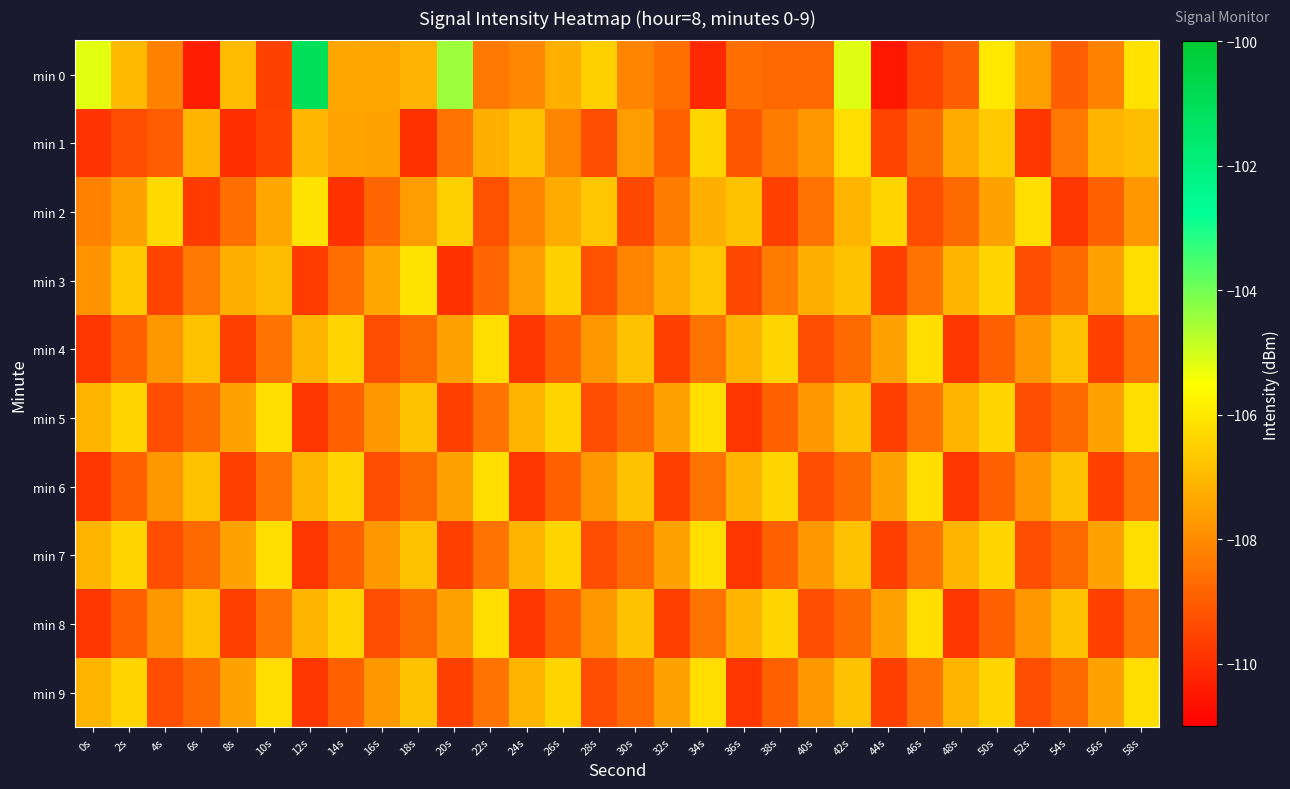

Reading left to right, list all the values displayed in this chart.

min 0: 0s=-105.2	2s=-107.0	4s=-108.2	6s=-110.3	8s=-106.9	10s=-109.6	12s=-101.0	14s=-107.4	16s=-107.4	18s=-107.1	20s=-104.4	22s=-108.4	24s=-108.1	26s=-107.2	28s=-106.5	30s=-108.1	32s=-108.6	34s=-110.1	36s=-108.6	38s=-108.8	40s=-108.8	42s=-105.2	44s=-110.5	46s=-109.5	48s=-108.9	50s=-106.0	52s=-107.6	54s=-108.9	56s=-108.2	58s=-106.1
min 1: 0s=-109.9	2s=-109.3	4s=-109.0	6s=-107.1	8s=-109.9	10s=-109.6	12s=-107.1	14s=-107.5	16s=-107.5	18s=-109.9	20s=-108.5	22s=-107.2	24s=-106.8	26s=-108.1	28s=-109.3	30s=-107.6	32s=-108.9	34s=-106.4	36s=-109.1	38s=-108.3	40s=-107.7	42s=-106.2	44s=-109.5	46s=-108.7	48s=-107.3	50s=-106.6	52s=-109.8	54s=-108.4	56s=-107.1	58s=-106.9
min 2: 0s=-108.2	2s=-107.5	4s=-106.3	6s=-109.7	8s=-108.6	10s=-107.4	12s=-106.1	14s=-109.9	16s=-108.8	18s=-107.6	20s=-106.5	22s=-109.2	24s=-108.1	26s=-107.3	28s=-106.7	30s=-109.4	32s=-108.3	34s=-107.2	36s=-106.8	38s=-109.6	40s=-108.5	42s=-107.1	44s=-106.4	46s=-109.3	48s=-108.7	50s=-107.5	52s=-106.2	54s=-109.8	56s=-108.9	58s=-107.7
min 3: 0s=-107.8	2s=-106.6	4s=-109.5	6s=-108.4	8s=-107.2	10s=-106.9	12s=-109.7	14s=-108.6	16s=-107.4	18s=-106.1	20s=-109.9	22s=-108.8	24s=-107.6	26s=-106.5	28s=-109.2	30s=-108.1	32s=-107.3	34s=-106.7	36s=-109.4	38s=-108.3	40s=-107.2	42s=-106.8	44s=-109.6	46s=-108.5	48s=-107.1	50s=-106.4	52s=-109.3	54s=-108.7	56s=-107.5	58s=-106.2
min 4: 0s=-109.8	2s=-108.9	4s=-107.7	6s=-106.8	8s=-109.6	10s=-108.5	12s=-107.1	14s=-106.4	16s=-109.3	18s=-108.7	20s=-107.5	22s=-106.2	24s=-109.8	26s=-108.9	28s=-107.7	30s=-106.8	32s=-109.6	34s=-108.5	36s=-107.1	38s=-106.4	40s=-109.3	42s=-108.7	44s=-107.5	46s=-106.2	48s=-109.8	50s=-108.9	52s=-107.7	54s=-106.8	56s=-109.6	58s=-108.5
min 5: 0s=-107.1	2s=-106.4	4s=-109.3	6s=-108.7	8s=-107.5	10s=-106.2	12s=-109.8	14s=-108.9	16s=-107.7	18s=-106.8	20s=-109.6	22s=-108.5	24s=-107.1	26s=-106.4	28s=-109.3	30s=-108.7	32s=-107.5	34s=-106.2	36s=-109.8	38s=-108.9	40s=-107.7	42s=-106.8	44s=-109.6	46s=-108.5	48s=-107.1	50s=-106.4	52s=-109.3	54s=-108.7	56s=-107.5	58s=-106.2
min 6: 0s=-109.8	2s=-108.9	4s=-107.7	6s=-106.8	8s=-109.6	10s=-108.5	12s=-107.1	14s=-106.4	16s=-109.3	18s=-108.7	20s=-107.5	22s=-106.2	24s=-109.8	26s=-108.9	28s=-107.7	30s=-106.8	32s=-109.6	34s=-108.5	36s=-107.1	38s=-106.4	40s=-109.3	42s=-108.7	44s=-107.5	46s=-106.2	48s=-109.8	50s=-108.9	52s=-107.7	54s=-106.8	56s=-109.6	58s=-108.5
min 7: 0s=-107.1	2s=-106.4	4s=-109.3	6s=-108.7	8s=-107.5	10s=-106.2	12s=-109.8	14s=-108.9	16s=-107.7	18s=-106.8	20s=-109.6	22s=-108.5	24s=-107.1	26s=-106.4	28s=-109.3	30s=-108.7	32s=-107.5	34s=-106.2	36s=-109.8	38s=-108.9	40s=-107.7	42s=-106.8	44s=-109.6	46s=-108.5	48s=-107.1	50s=-106.4	52s=-109.3	54s=-108.7	56s=-107.5	58s=-106.2
min 8: 0s=-109.8	2s=-108.9	4s=-107.7	6s=-106.8	8s=-109.6	10s=-108.5	12s=-107.1	14s=-106.4	16s=-109.3	18s=-108.7	20s=-107.5	22s=-106.2	24s=-109.8	26s=-108.9	28s=-107.7	30s=-106.8	32s=-109.6	34s=-108.5	36s=-107.1	38s=-106.4	40s=-109.3	42s=-108.7	44s=-107.5	46s=-106.2	48s=-109.8	50s=-108.9	52s=-107.7	54s=-106.8	56s=-109.6	58s=-108.5
min 9: 0s=-107.1	2s=-106.4	4s=-109.3	6s=-108.7	8s=-107.5	10s=-106.2	12s=-109.8	14s=-108.9	16s=-107.7	18s=-106.8	20s=-109.6	22s=-108.5	24s=-107.1	26s=-106.4	28s=-109.3	30s=-108.7	32s=-107.5	34s=-106.2	36s=-109.8	38s=-108.9	40s=-107.7	42s=-106.8	44s=-109.6	46s=-108.5	48s=-107.1	50s=-106.4	52s=-109.3	54s=-108.7	56s=-107.5	58s=-106.2